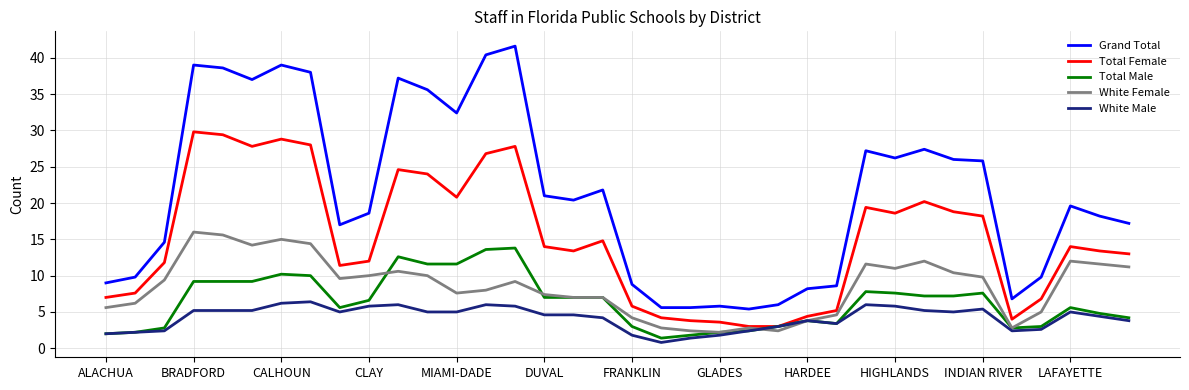

True or false: Grand Total has more than 2 interior local peaks.

True